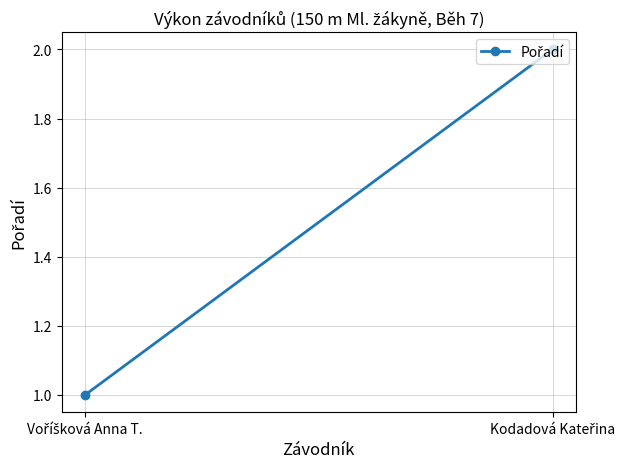

The value at Voříšková Anna T. is 2. True or false?

False